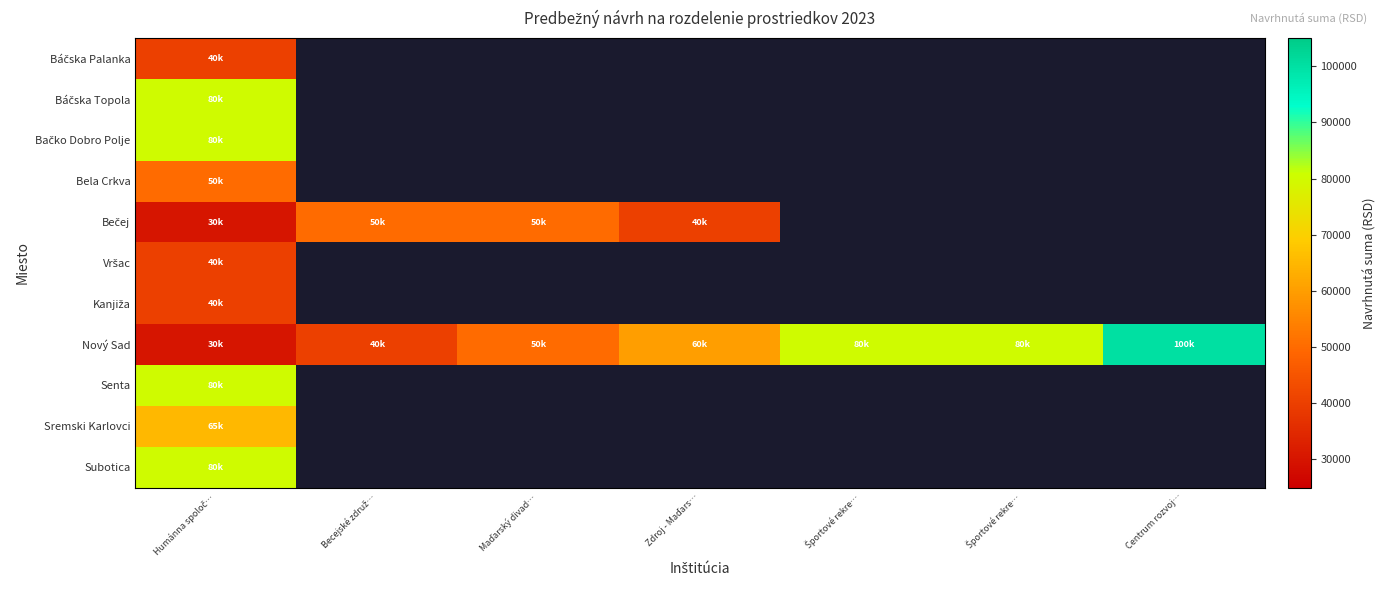

How many series are shown in this chart?

11